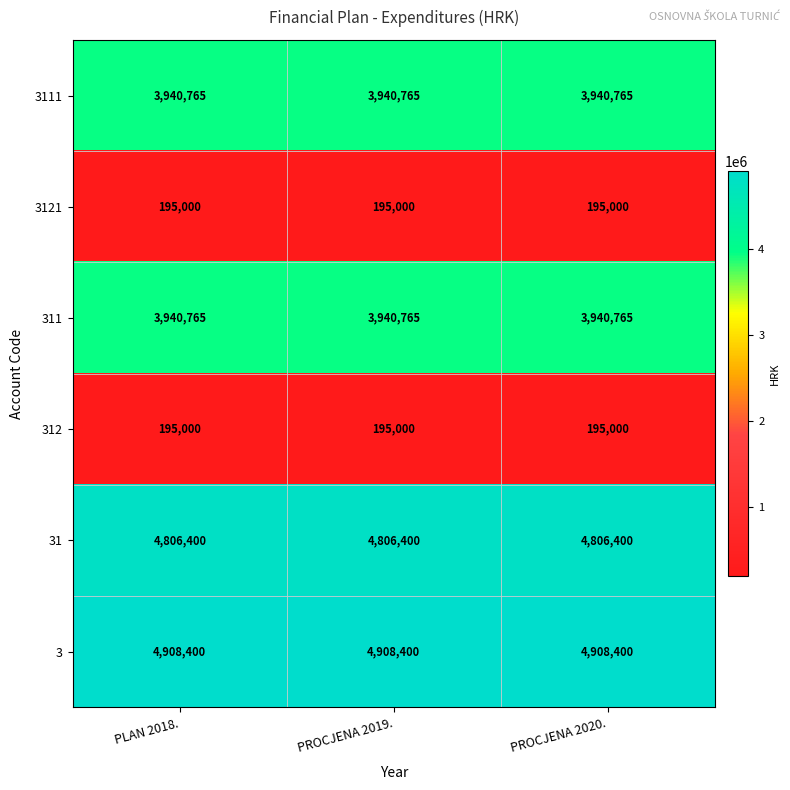

What is the total value across all series at PROCJENA 2019.?

17986330